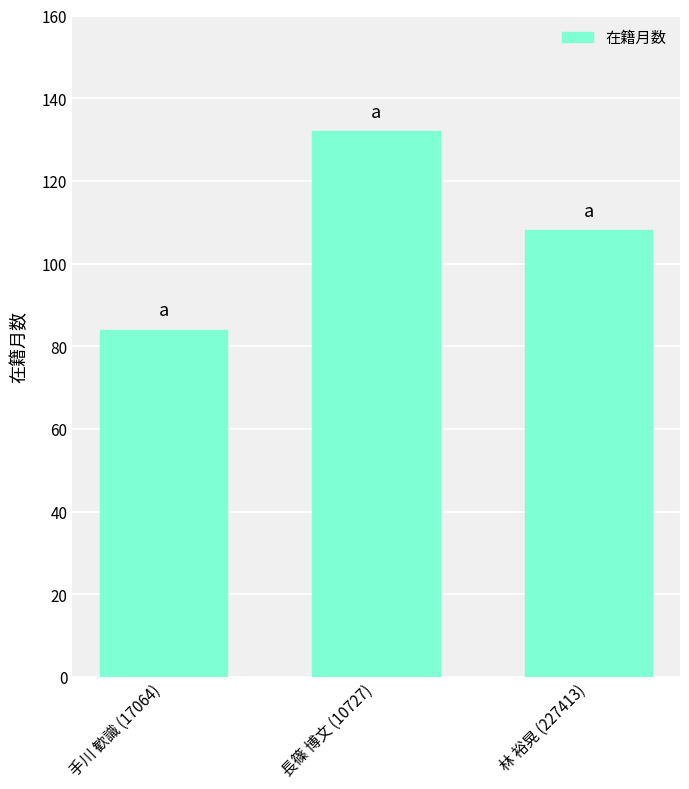

What is the difference between the maximum and minimum values?

48